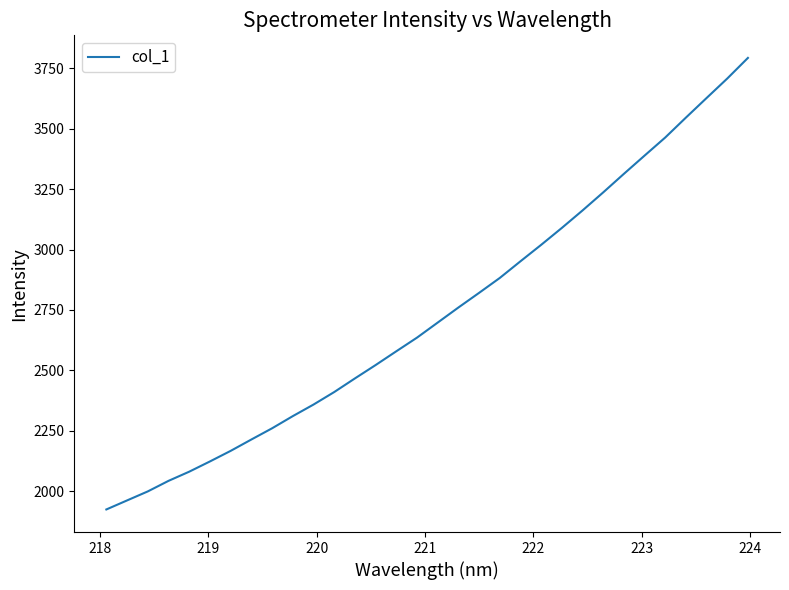

What is the minimum value shown in the chart?

1924.0